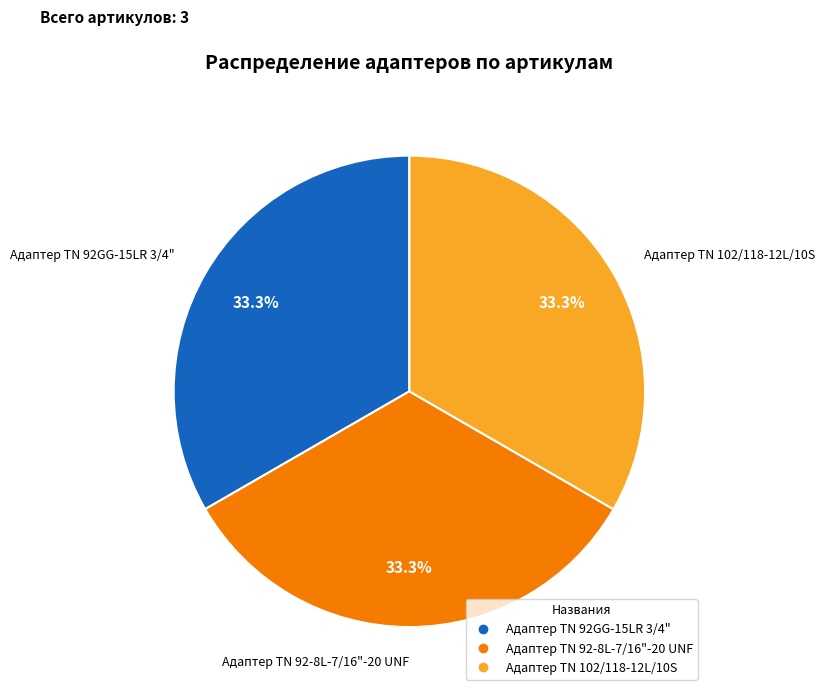

How many segments does this pie chart have?

3